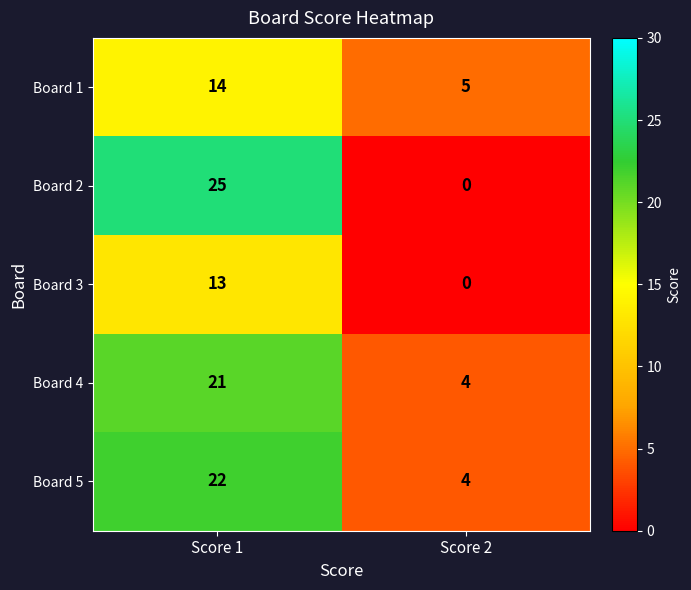

Which series has the largest total across all categories?

Board 5